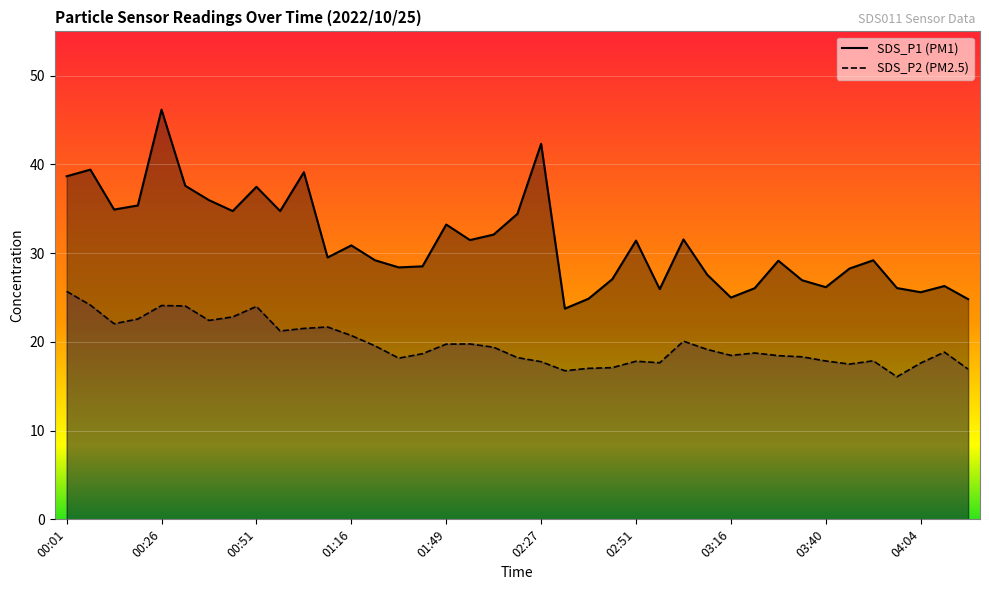

True or false: SDS_P2 and SDS_P1 intersect in this chart.

False